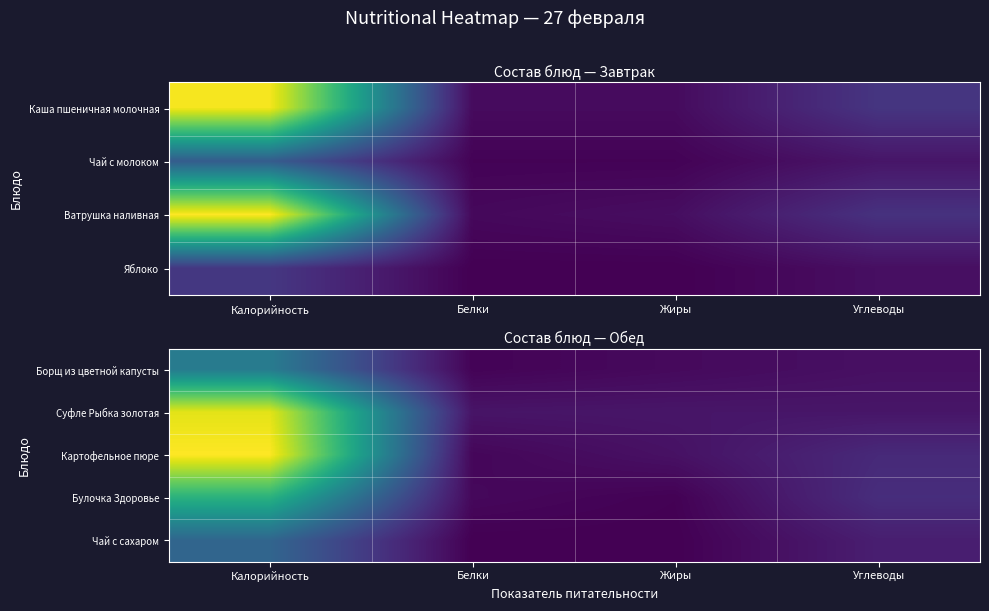

Which has a higher value, Углеводы or Белки?

Углеводы